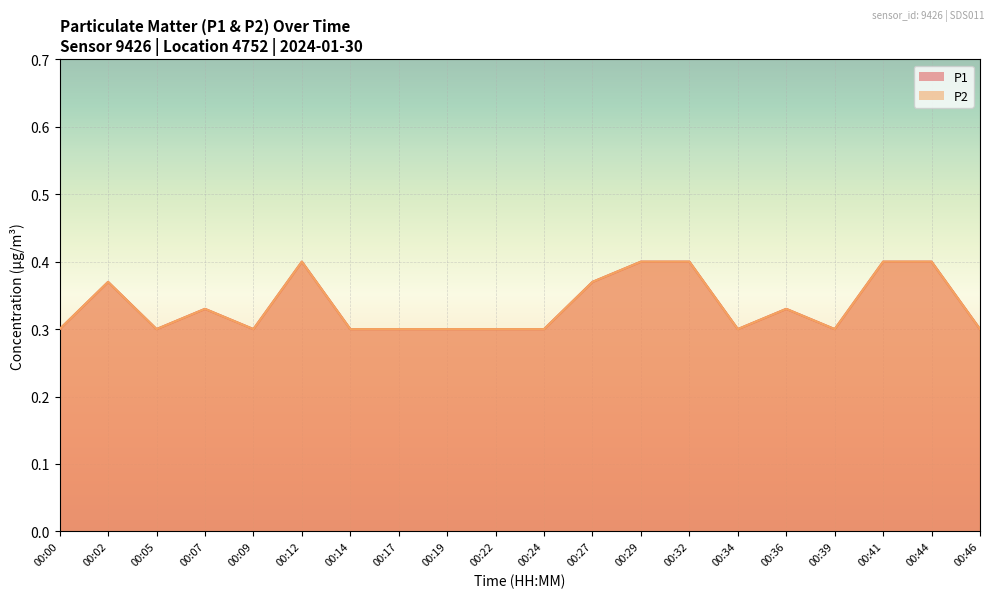

At which category does P1 reach its first local valley?

00:05